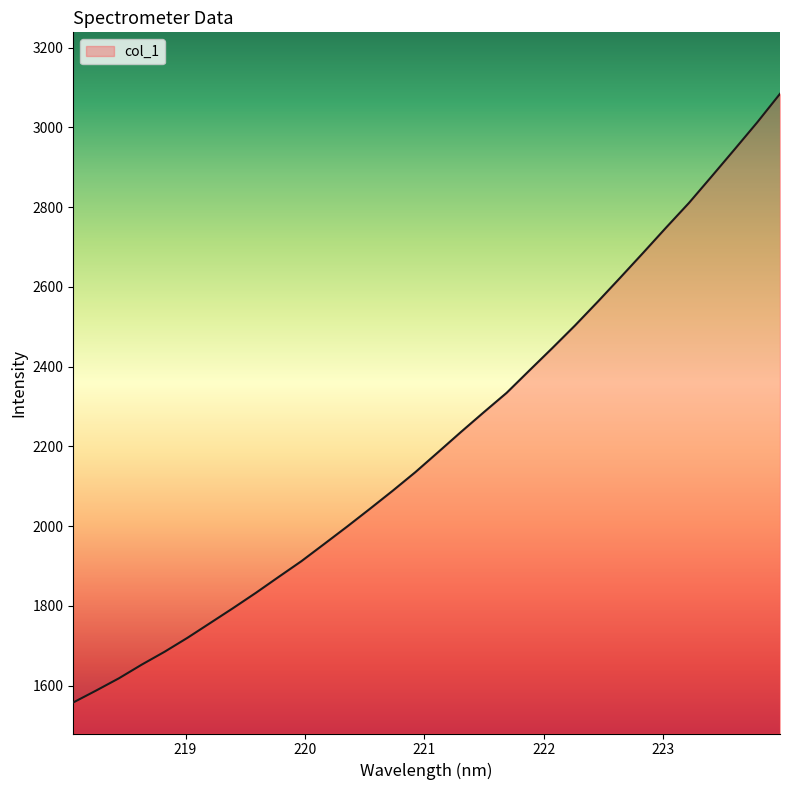

What is the maximum value shown in the chart?

3084.3